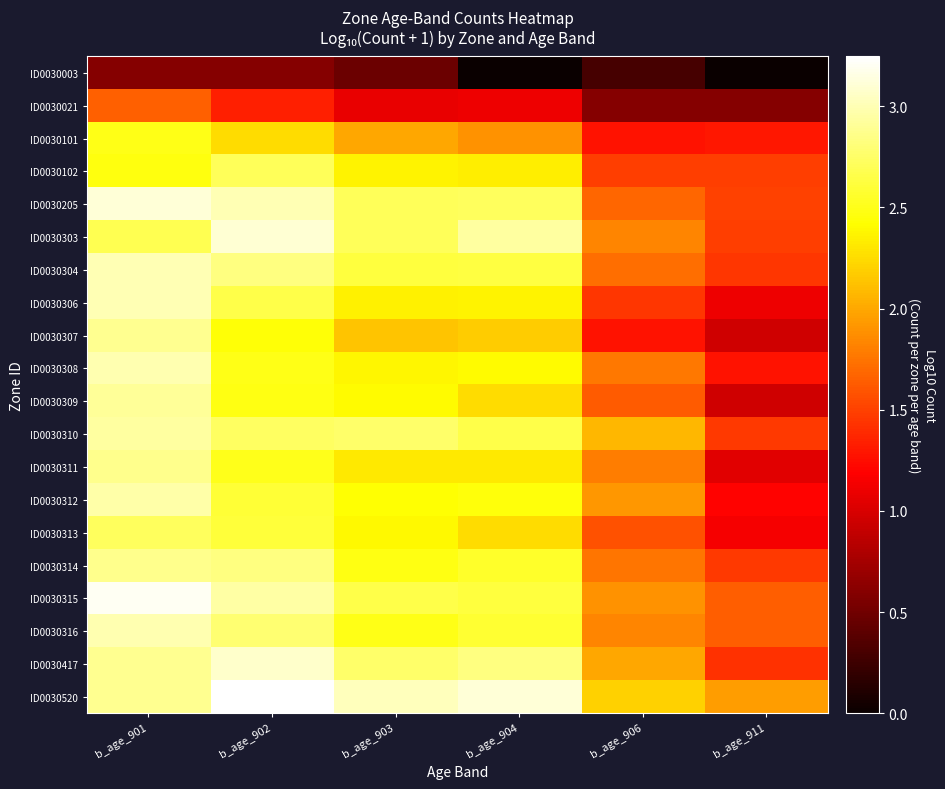

Reading left to right, extract all data points from this chart.

ID0030003: b_age_901=0.6	b_age_902=0.6	b_age_903=0.5	b_age_904=0.0	b_age_906=0.3	b_age_911=0.0
ID0030021: b_age_901=1.7	b_age_902=1.3	b_age_903=1.1	b_age_904=1.1	b_age_906=0.6	b_age_911=0.6
ID0030101: b_age_901=2.5	b_age_902=2.2	b_age_903=2.0	b_age_904=1.9	b_age_906=1.3	b_age_911=1.3
ID0030102: b_age_901=2.5	b_age_902=2.7	b_age_903=2.4	b_age_904=2.3	b_age_906=1.5	b_age_911=1.5
ID0030205: b_age_901=3.1	b_age_902=3.0	b_age_903=2.7	b_age_904=2.7	b_age_906=1.7	b_age_911=1.5
ID0030303: b_age_901=2.7	b_age_902=3.1	b_age_903=2.7	b_age_904=2.9	b_age_906=1.8	b_age_911=1.5
ID0030304: b_age_901=3.0	b_age_902=2.8	b_age_903=2.6	b_age_904=2.6	b_age_906=1.7	b_age_911=1.4
ID0030306: b_age_901=3.0	b_age_902=2.7	b_age_903=2.4	b_age_904=2.4	b_age_906=1.4	b_age_911=1.1
ID0030307: b_age_901=2.9	b_age_902=2.4	b_age_903=2.1	b_age_904=2.2	b_age_906=1.3	b_age_911=1.0
ID0030308: b_age_901=3.0	b_age_902=2.5	b_age_903=2.4	b_age_904=2.4	b_age_906=1.8	b_age_911=1.3
ID0030309: b_age_901=2.9	b_age_902=2.5	b_age_903=2.4	b_age_904=2.3	b_age_906=1.6	b_age_911=1.0
ID0030310: b_age_901=2.9	b_age_902=2.7	b_age_903=2.8	b_age_904=2.7	b_age_906=2.1	b_age_911=1.5
ID0030311: b_age_901=2.9	b_age_902=2.5	b_age_903=2.3	b_age_904=2.3	b_age_906=1.8	b_age_911=1.0
ID0030312: b_age_901=3.0	b_age_902=2.6	b_age_903=2.4	b_age_904=2.5	b_age_906=1.9	b_age_911=1.2
ID0030313: b_age_901=2.7	b_age_902=2.6	b_age_903=2.4	b_age_904=2.3	b_age_906=1.6	b_age_911=1.1
ID0030314: b_age_901=2.9	b_age_902=2.8	b_age_903=2.5	b_age_904=2.6	b_age_906=1.8	b_age_911=1.5
ID0030315: b_age_901=3.2	b_age_902=2.9	b_age_903=2.7	b_age_904=2.6	b_age_906=1.9	b_age_911=1.6
ID0030316: b_age_901=3.0	b_age_902=2.8	b_age_903=2.5	b_age_904=2.6	b_age_906=1.8	b_age_911=1.6
ID0030417: b_age_901=2.9	b_age_902=3.1	b_age_903=2.8	b_age_904=2.8	b_age_906=2.0	b_age_911=1.4
ID0030520: b_age_901=2.9	b_age_902=3.2	b_age_903=3.0	b_age_904=3.1	b_age_906=2.2	b_age_911=1.9